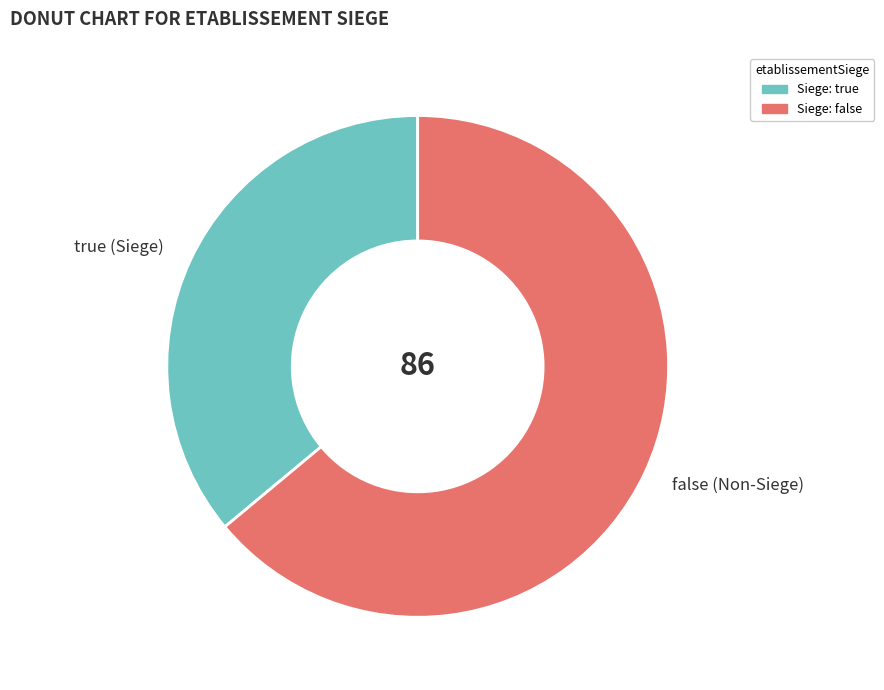

What is the largest slice in the pie chart?

false